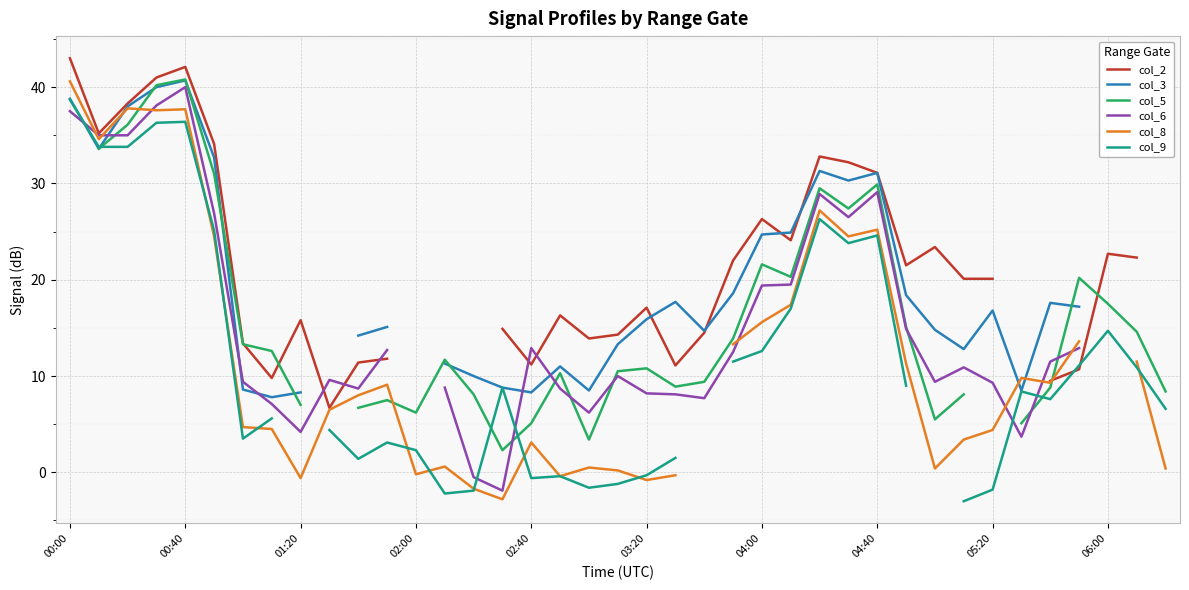

How many negative values does the col_8 series have?

7